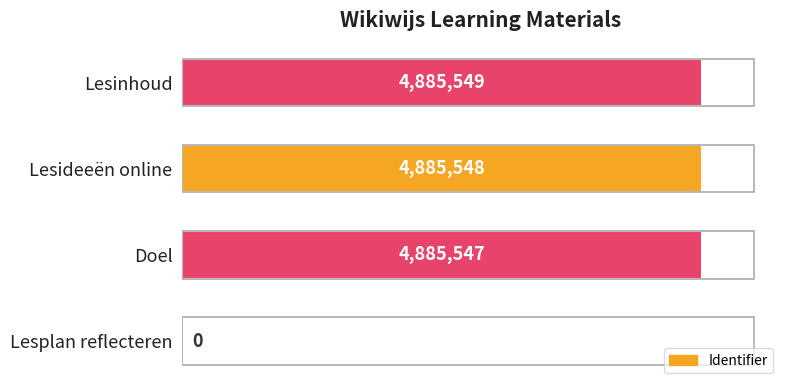

Count the number of categories in the chart.

4